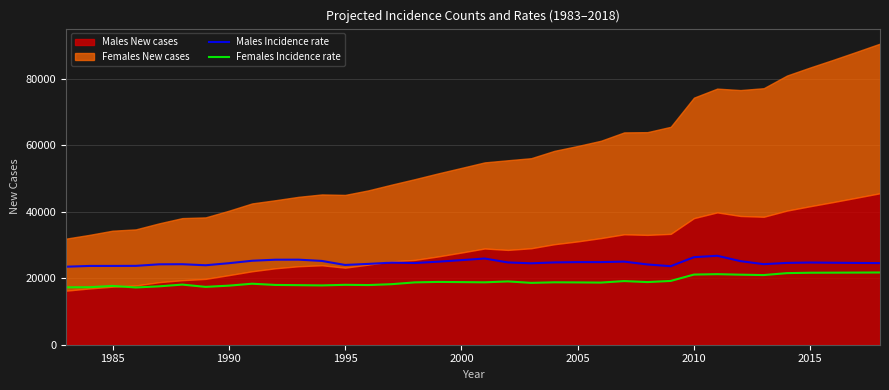

True or false: Males Incidence rate and Females Incidence rate intersect in this chart.

False